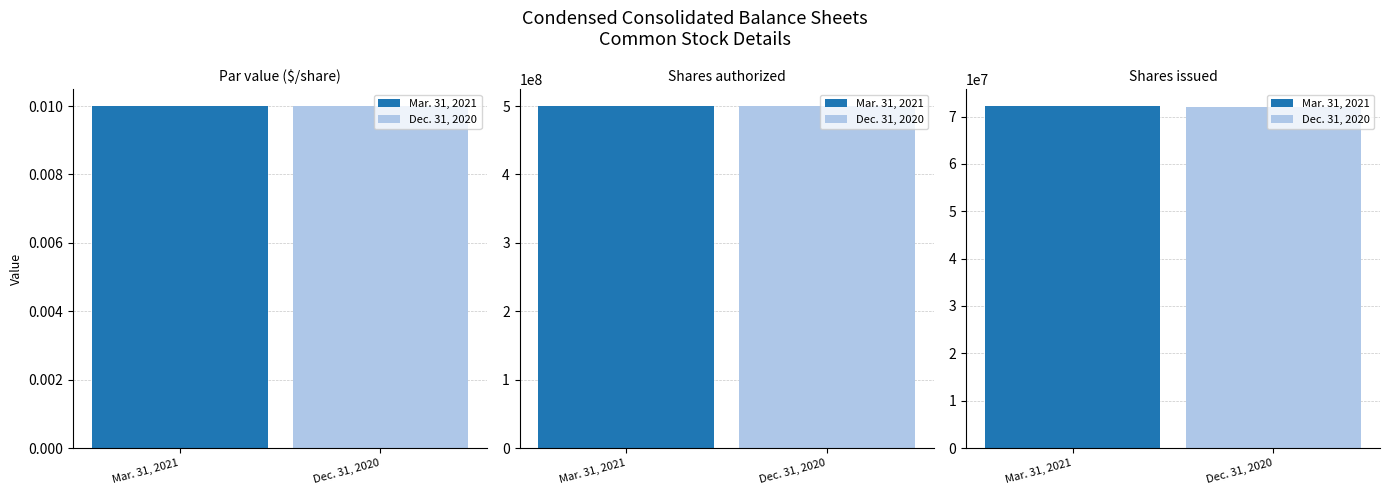

Reading left to right, extract all data points from this chart.

Mar. 31, 2021: Par value ($/share)=0.0	Shares authorized=500000000.0	Shares issued=72205746.0
Dec. 31, 2020: Par value ($/share)=0.0	Shares authorized=500000000.0	Shares issued=72024329.0